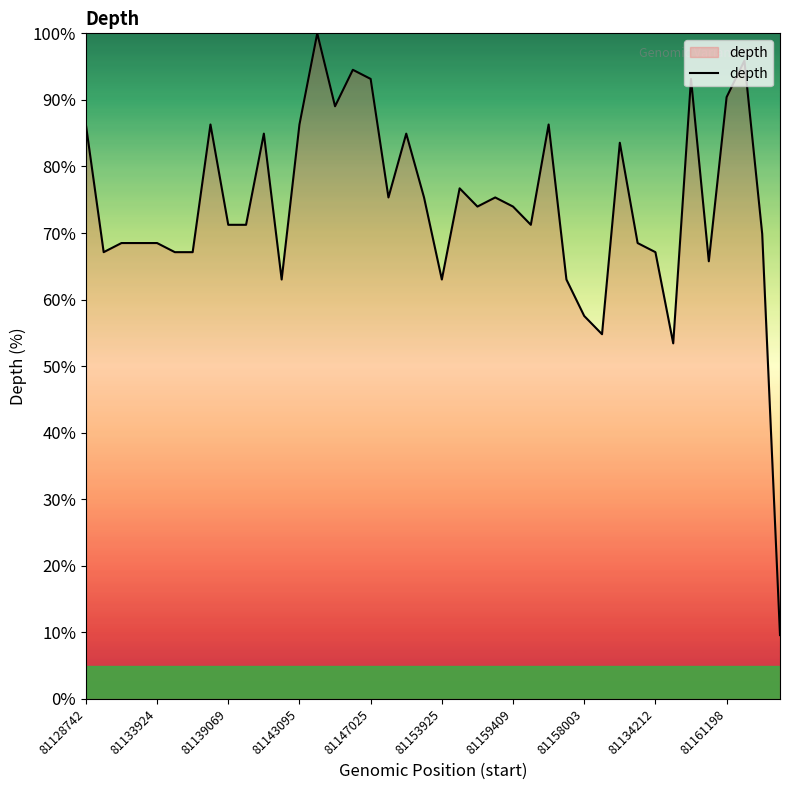

Reading left to right, list all the values displayed in this chart.

86.3	67.1	68.5	68.5	68.5	67.1	67.1	86.3	71.2	71.2	84.9	63.0	86.3	100.0	89.0	94.5	93.2	75.3	84.9	75.3	63.0	76.7	74.0	75.3	74.0	71.2	86.3	63.0	57.5	54.8	83.6	68.5	67.1	53.4	93.2	65.8	90.4	95.9	69.9	9.6